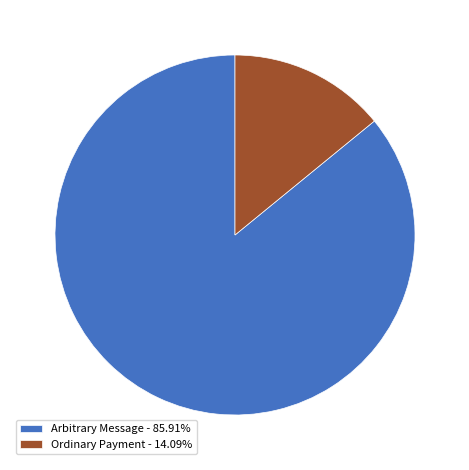

Which category accounts for the majority?

Arbitrary Message